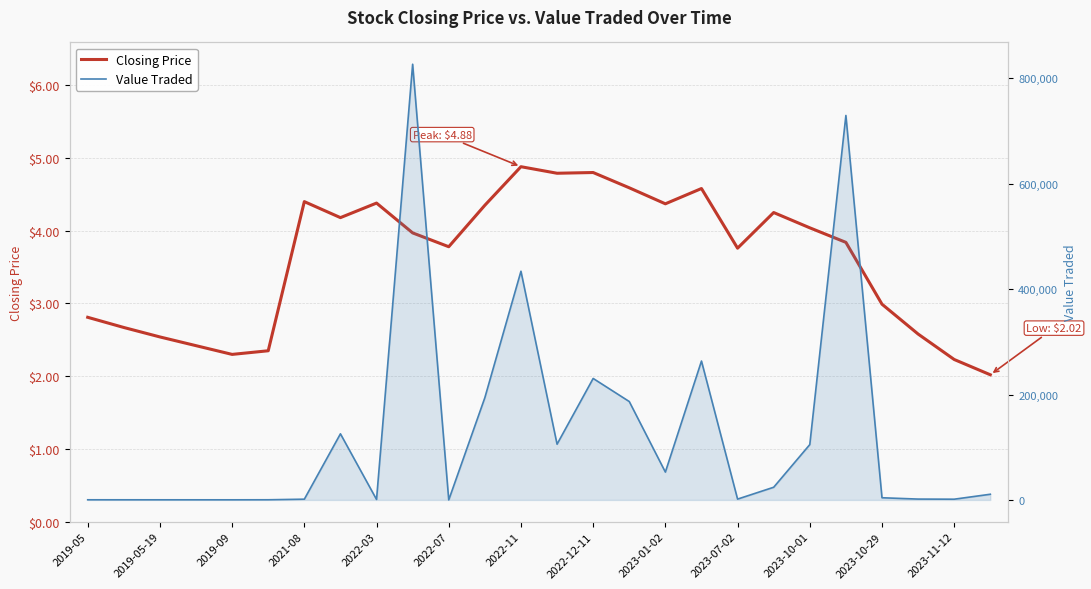

How many values in the Closing Price series exceed 3?

16